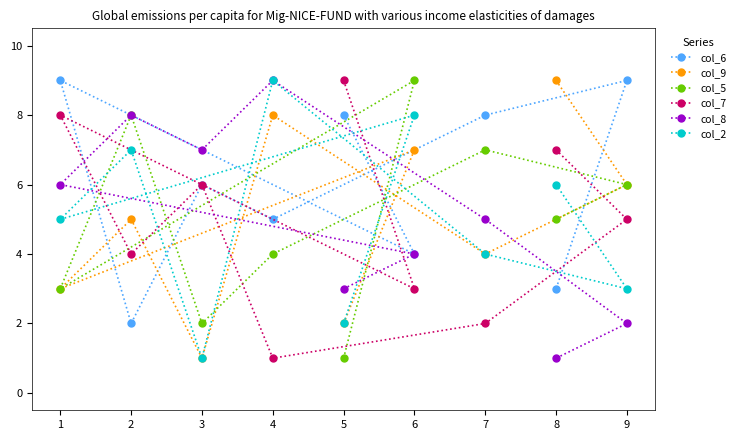

In col_7, how many points are lower than both neighbors (excluding endpoints)?

3